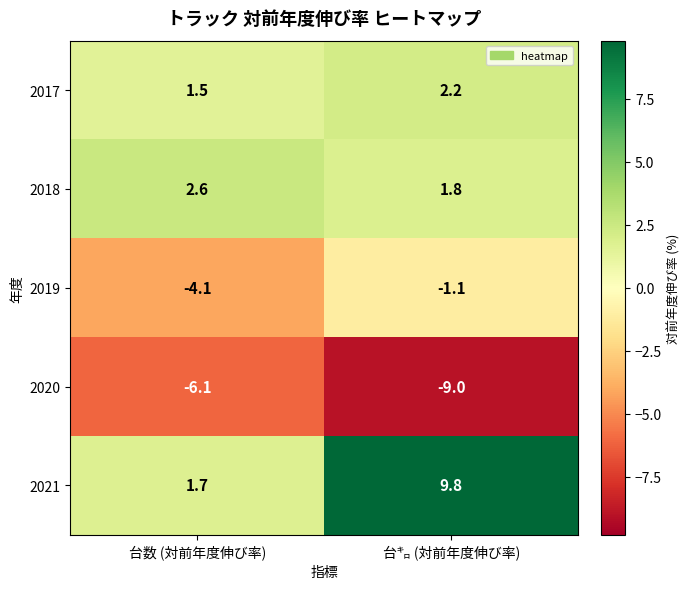

The 2019 series shows -4.1 at 台数 (対前年度伸び率). True or false?

True